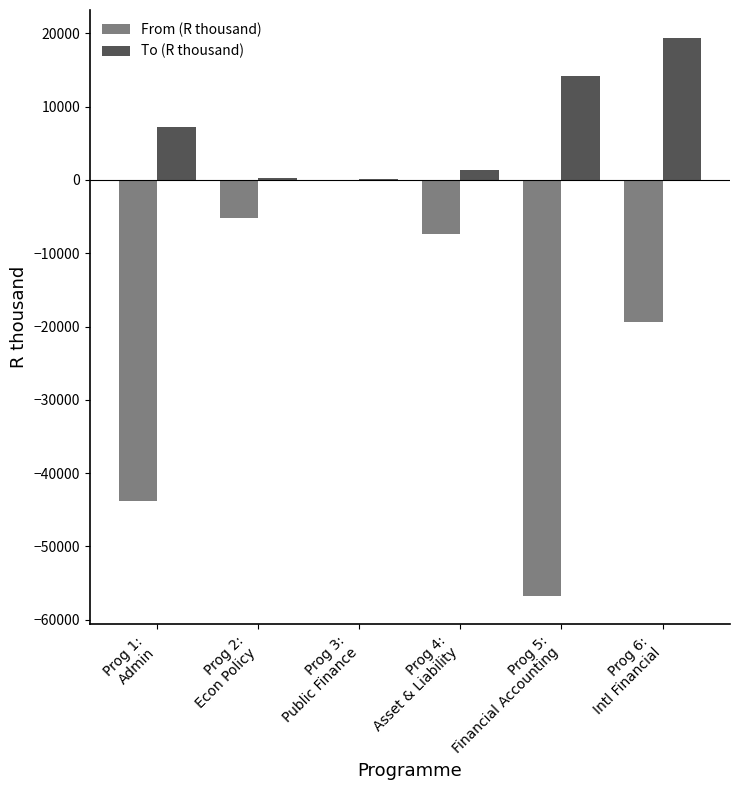

How many data points does each series have?

6